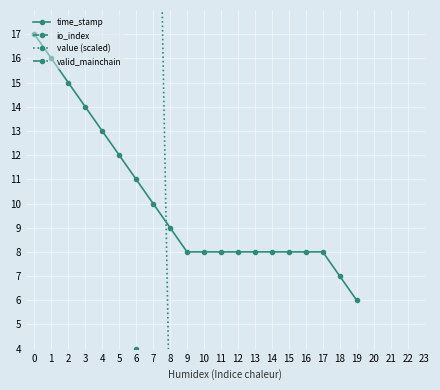

Between 12 and 7, which is larger?

7